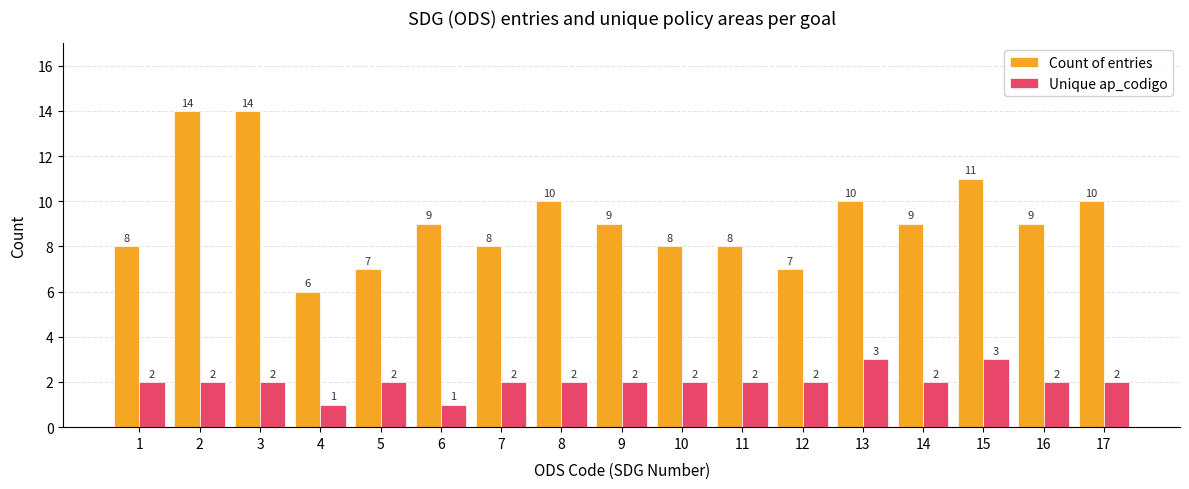

What is the average value of the Unique ap_codigo series?

2